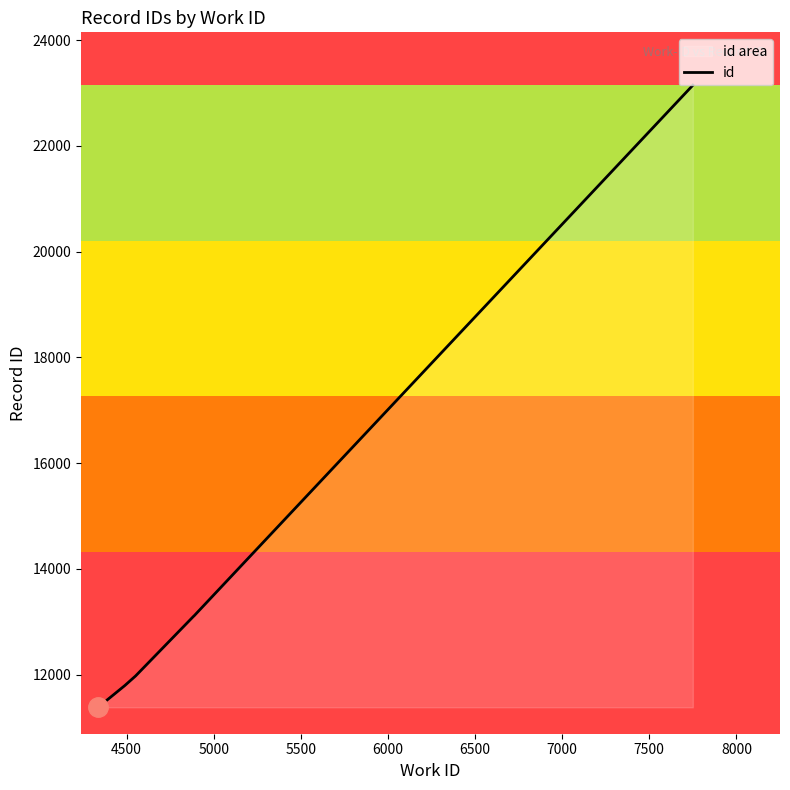

What is the difference between the maximum and minimum values?

11763